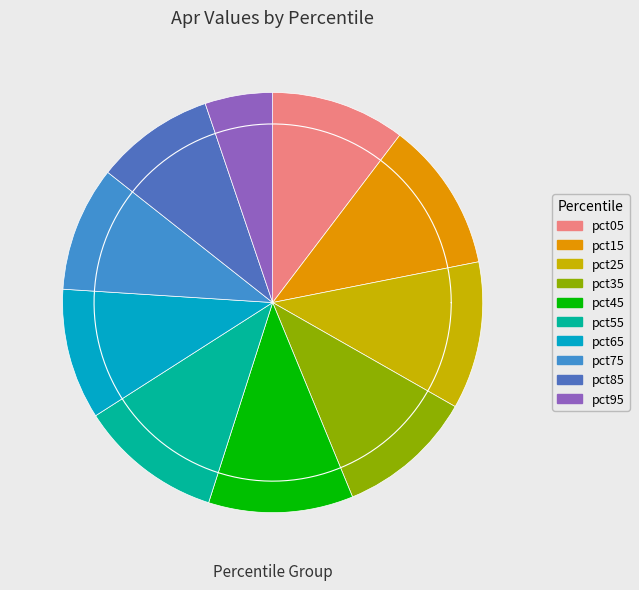

How much of the chart is everything except pct25?

88.6%